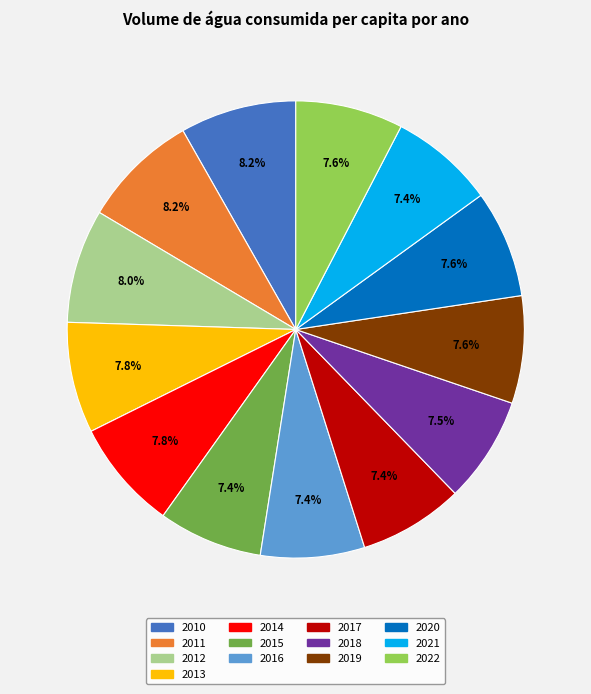

Is there any slice that represents more than half of the pie?

No